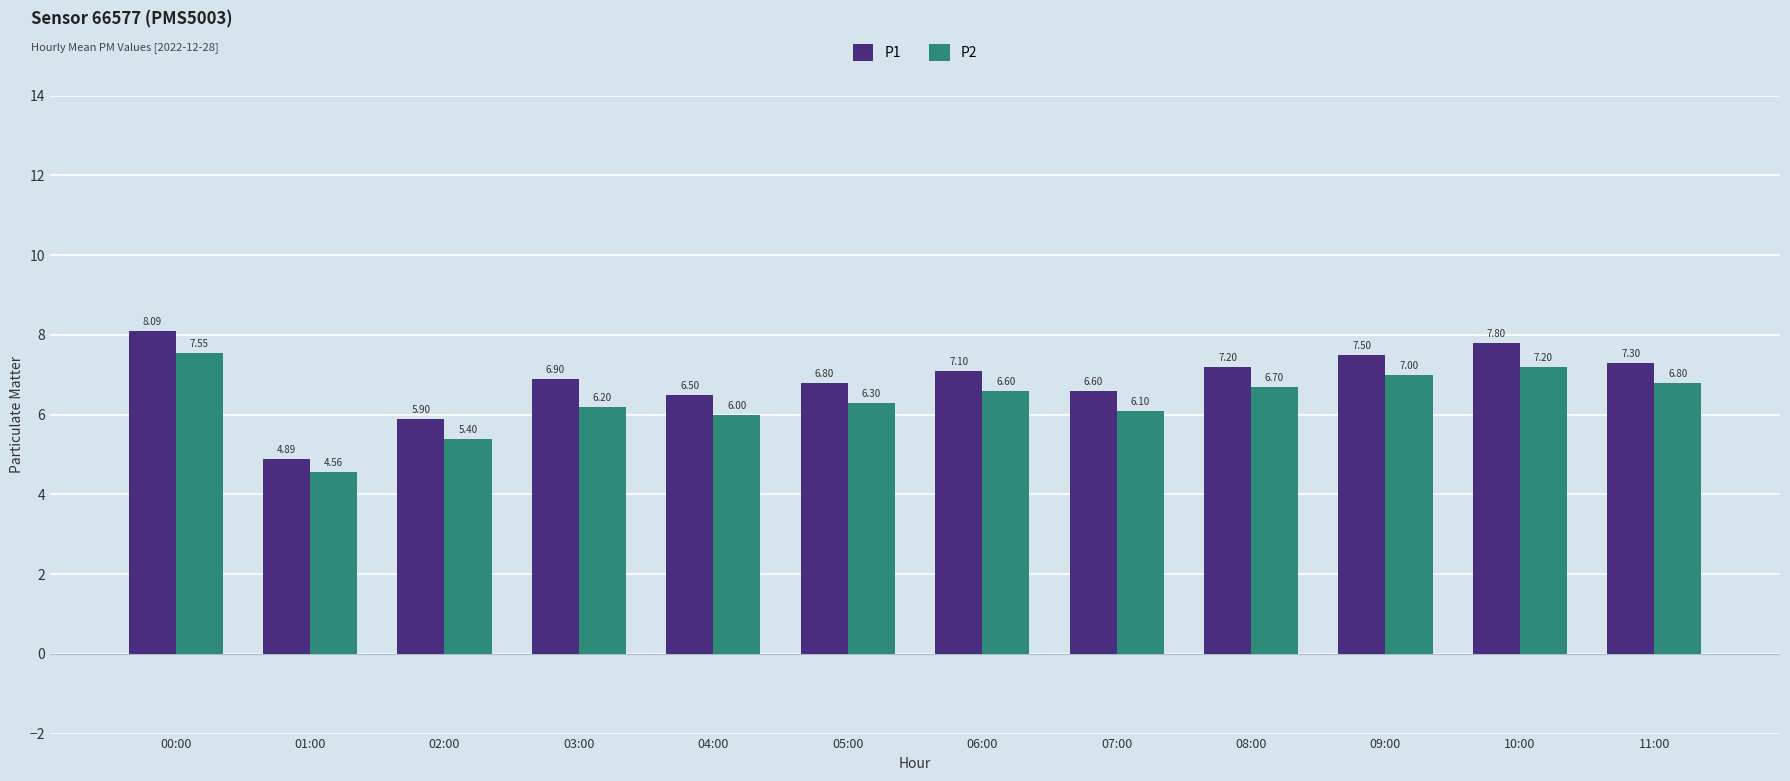

True or false: P1 has a value of 5.9 at 02:00.

True